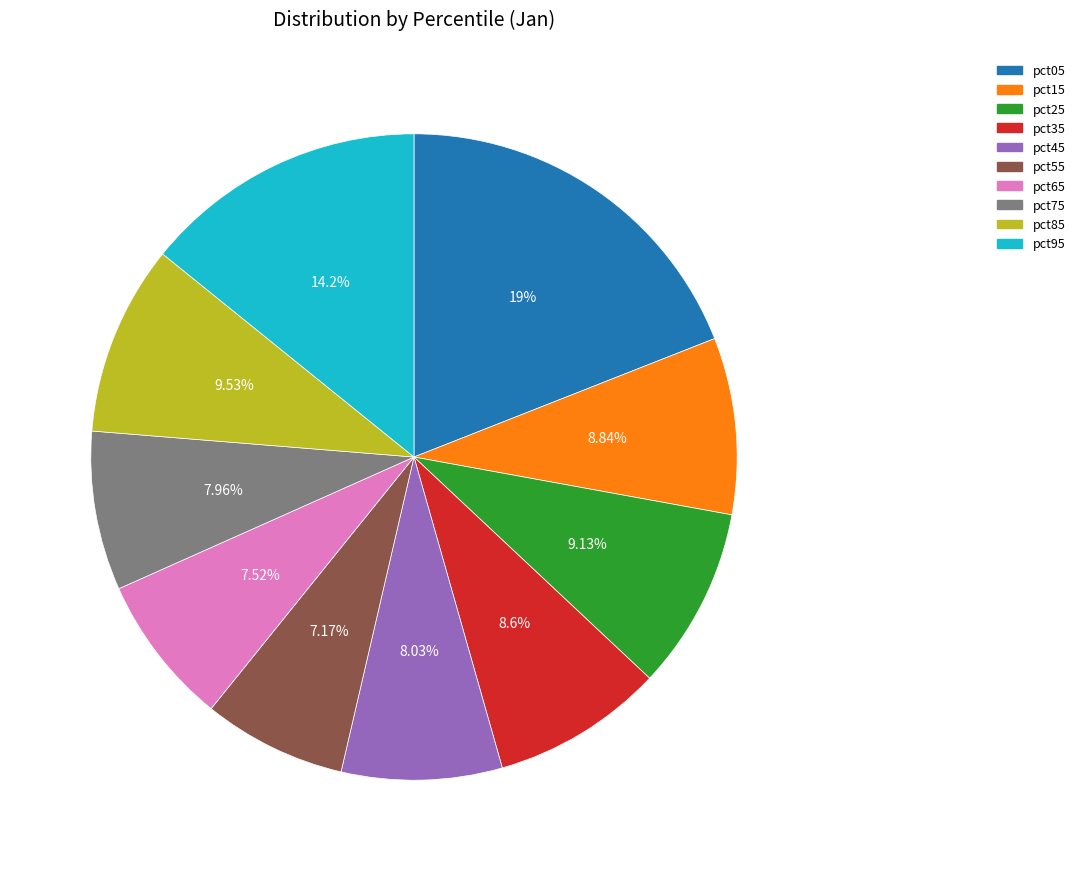

Does pct45 account for over 50% of the chart?

No